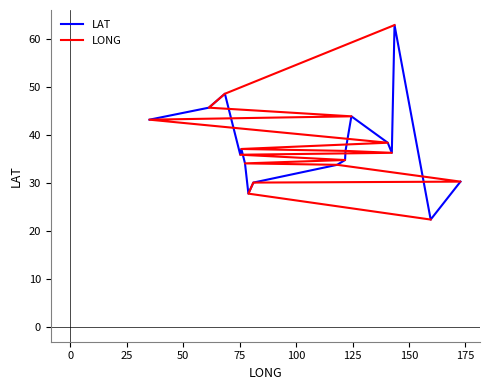

What is the average value of the LONG series?

38.1